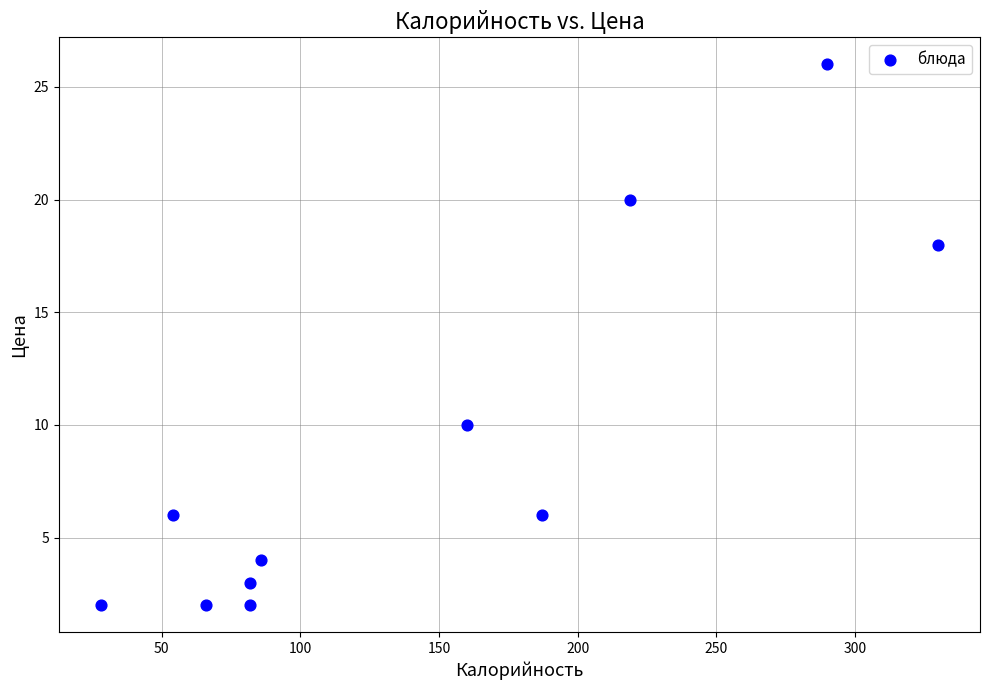

What is the range of X values (max minus min)?

302